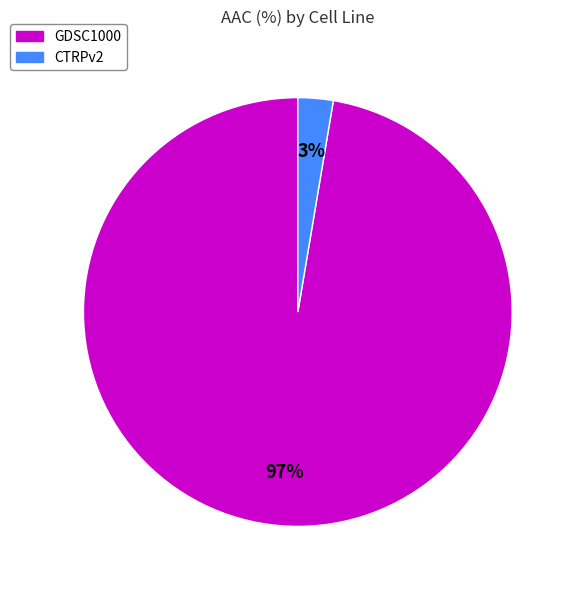

Which has a higher value, CTRPv2 or GDSC1000?

GDSC1000